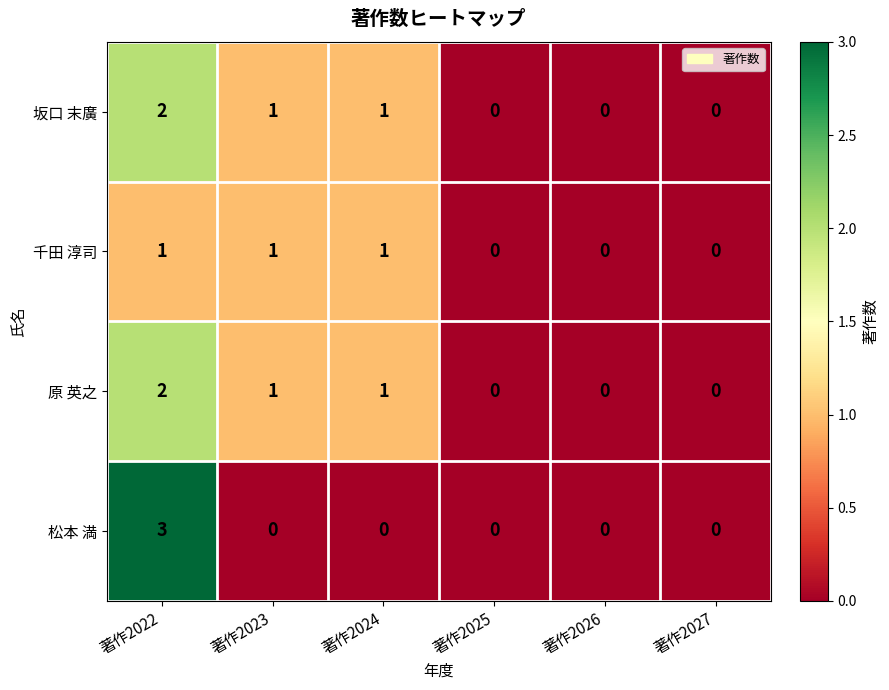

The value of 松本 満 at 著作2025 is 1. True or false?

False